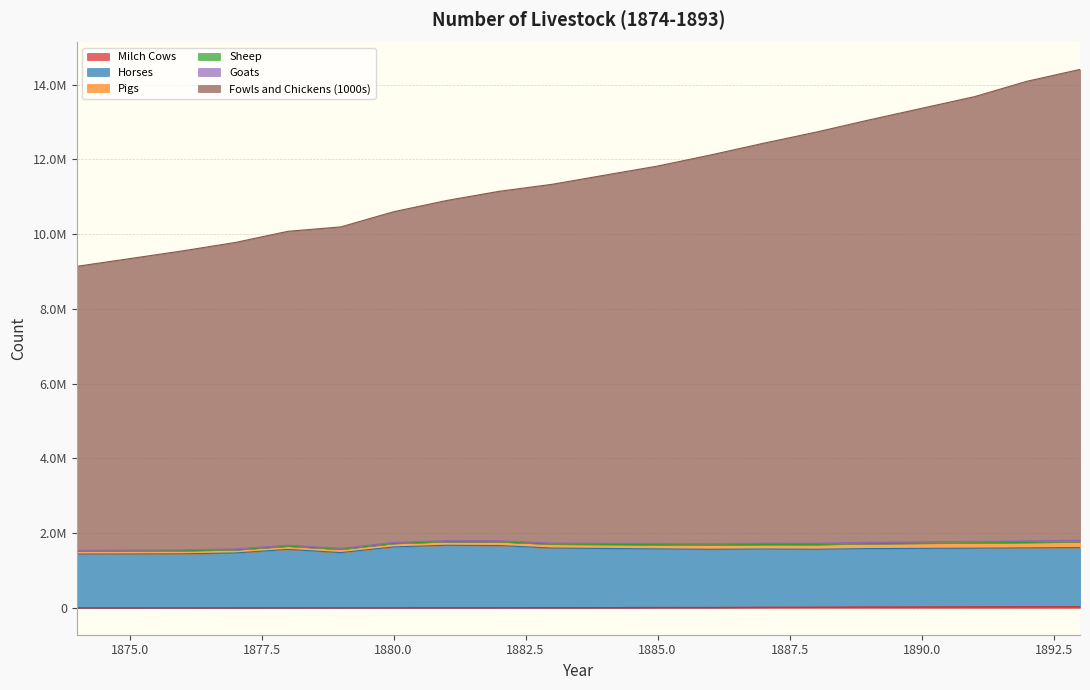

True or false: Pigs and Milch Cows cross at least once.

False